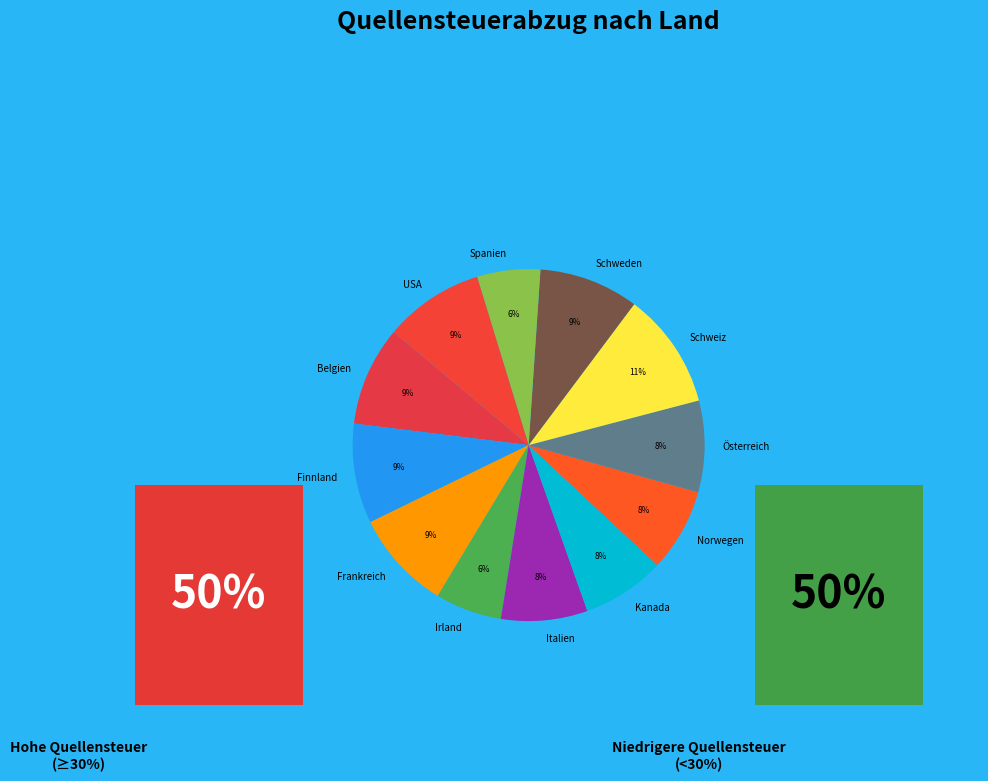

The Österreich slice represents 8% of the pie. True or false?

True